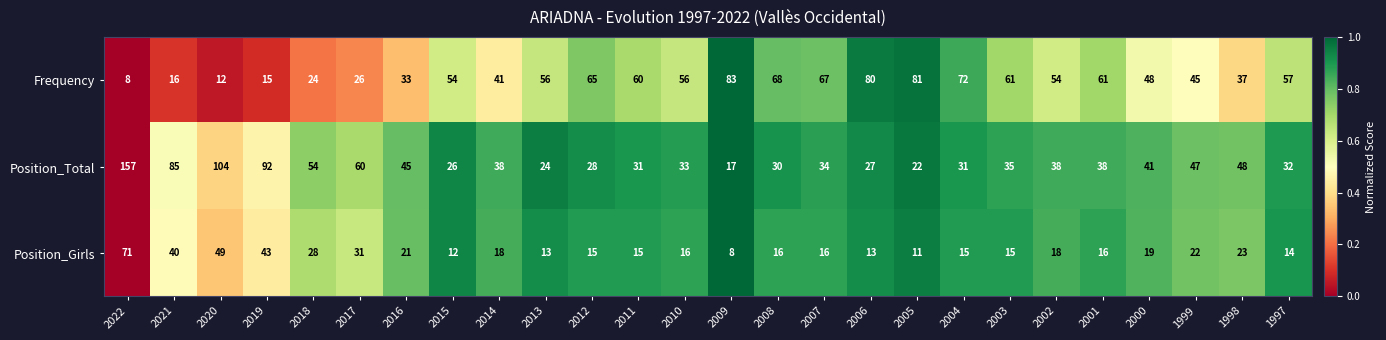

True or false: Position_Total has a value of 53 at 2007.

False